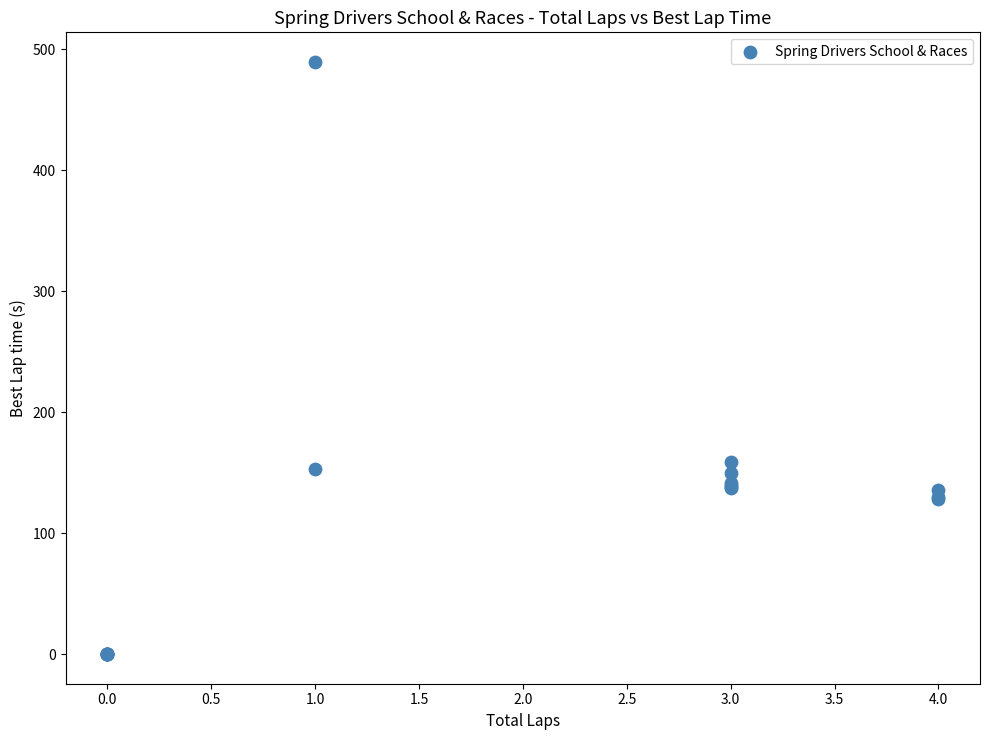

What Y value in the scatter plot is closest to 244?

158.6